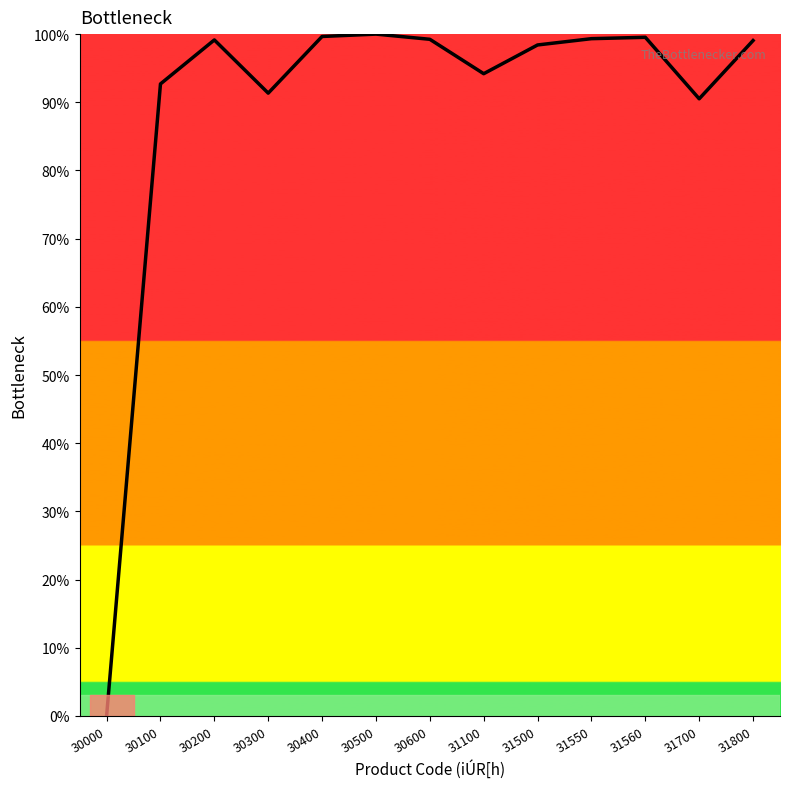

The Passenger Volume series shows 99.7 at 30400. True or false?

True